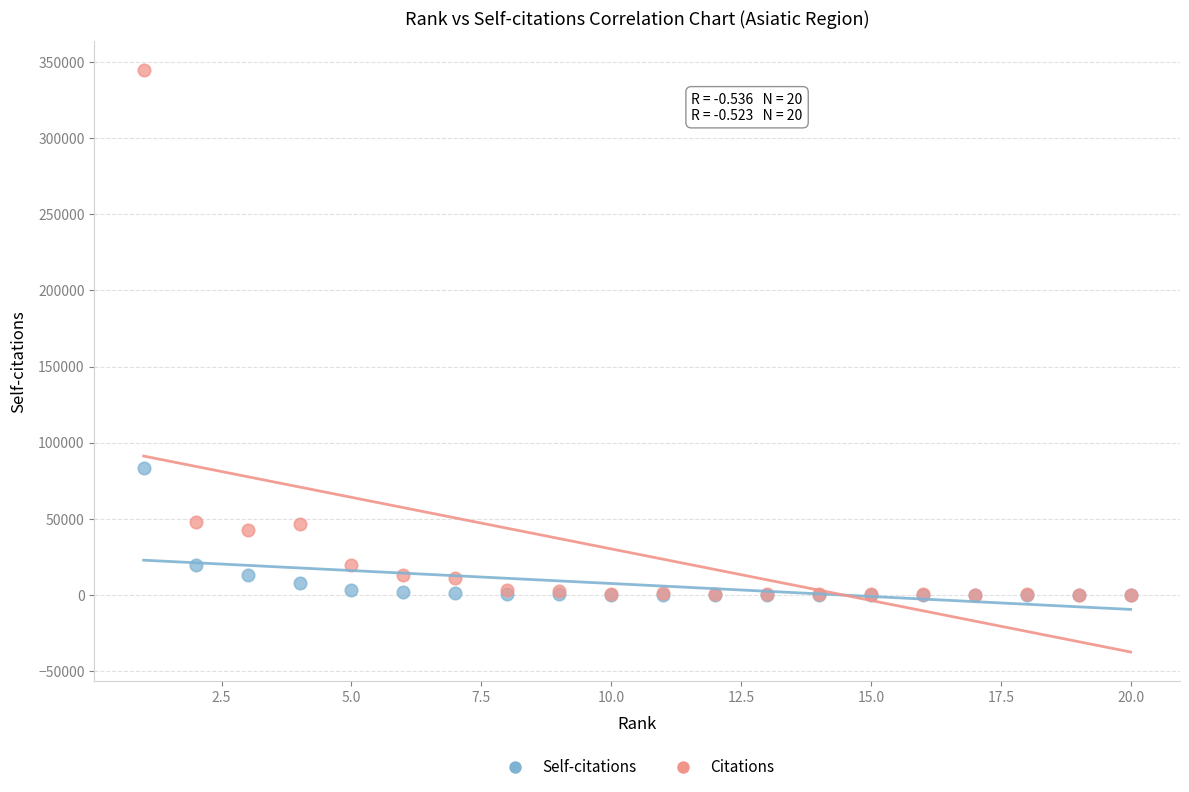

Which series contains the highest Y value?

Citations